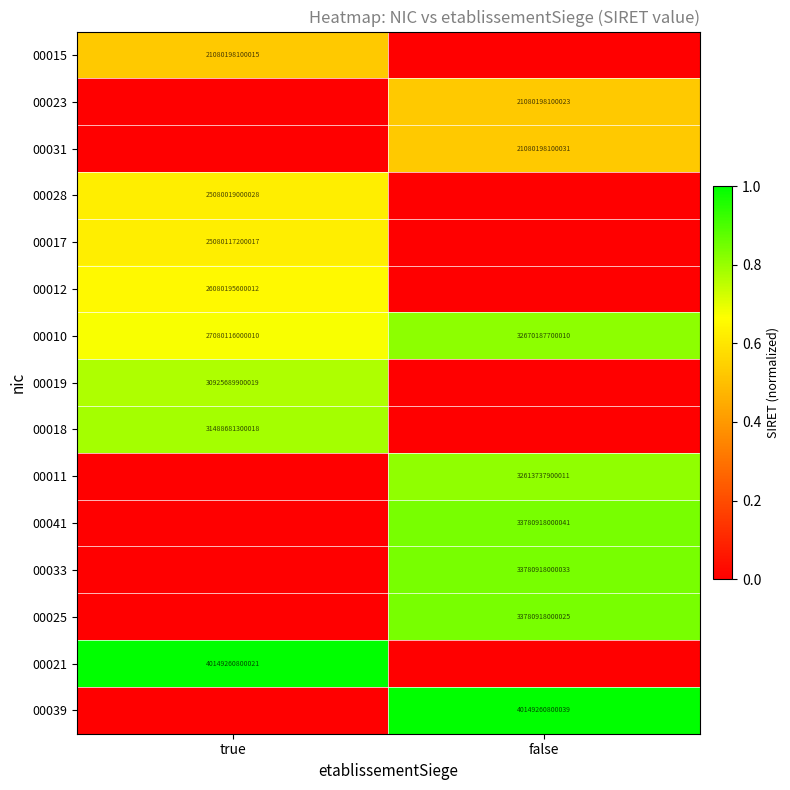

At which category is the sum across all series the highest?

false